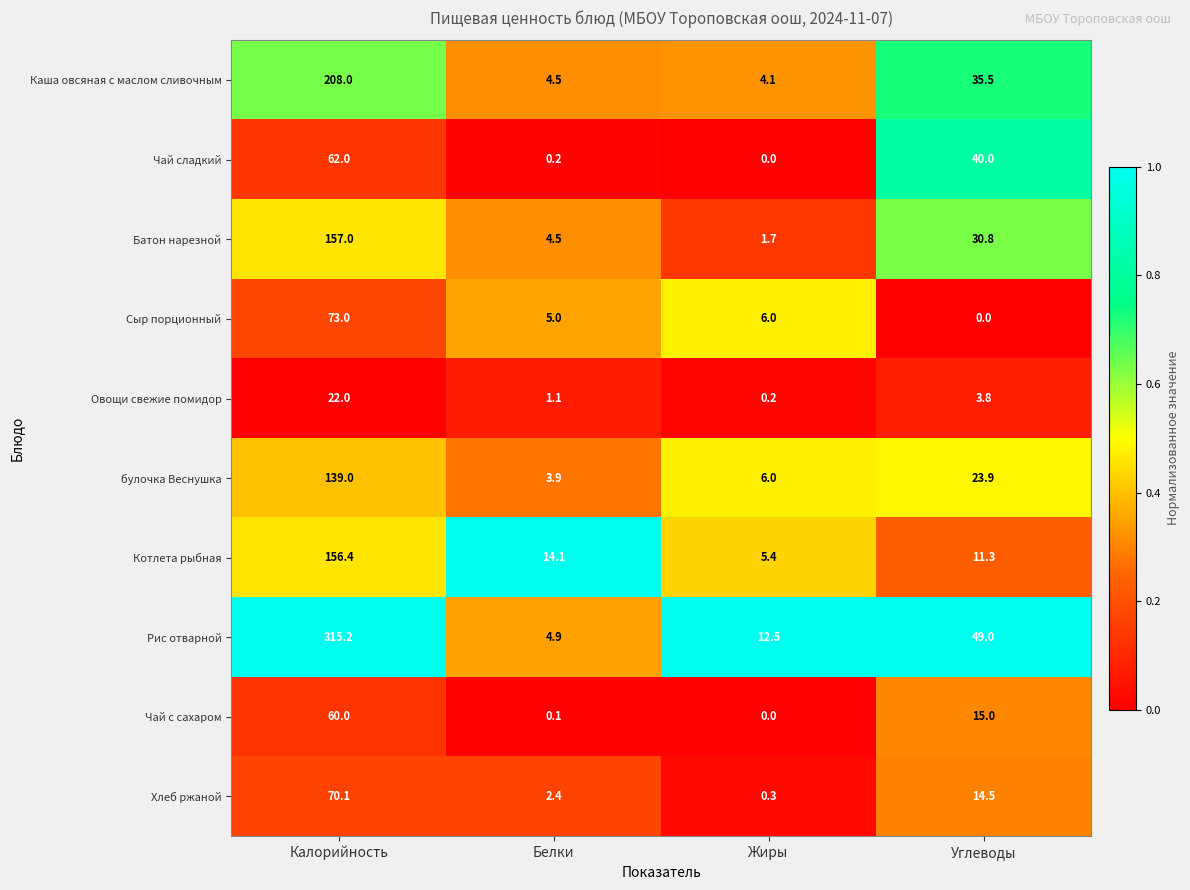

What is the maximum value shown in the chart?

315.2